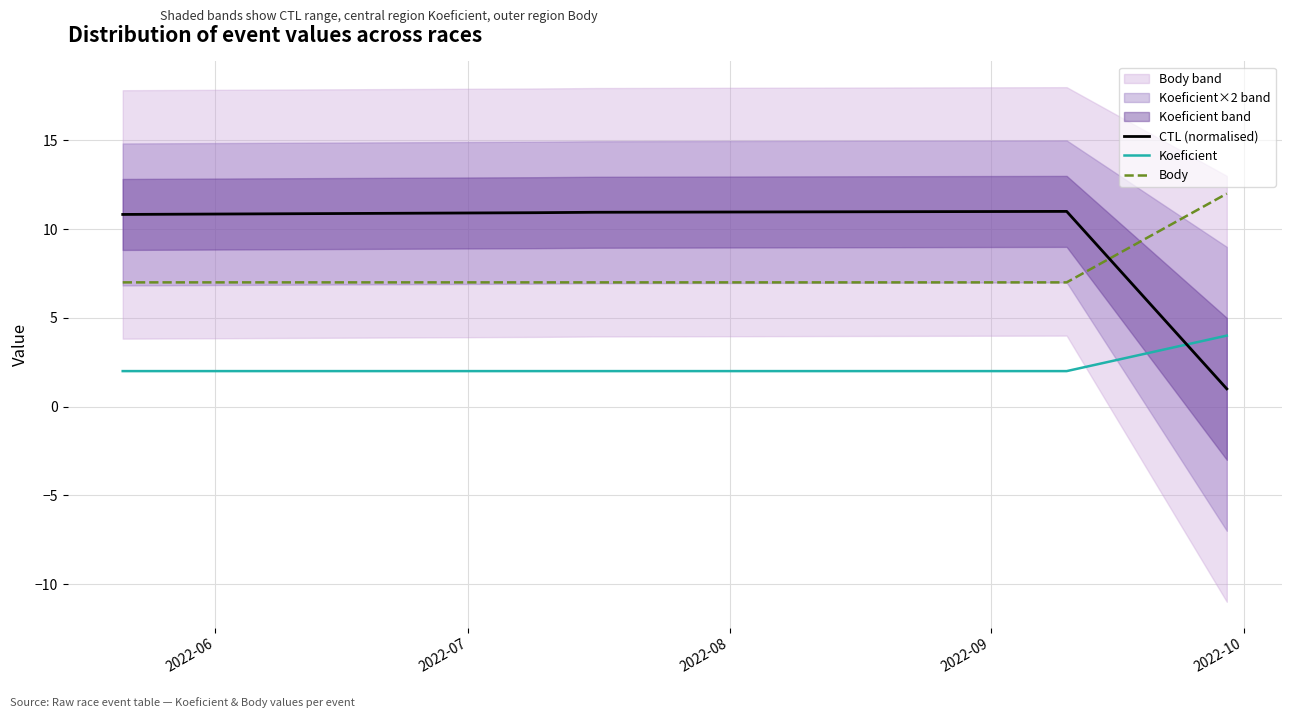

True or false: Koeficient and Body cross at least once.

False